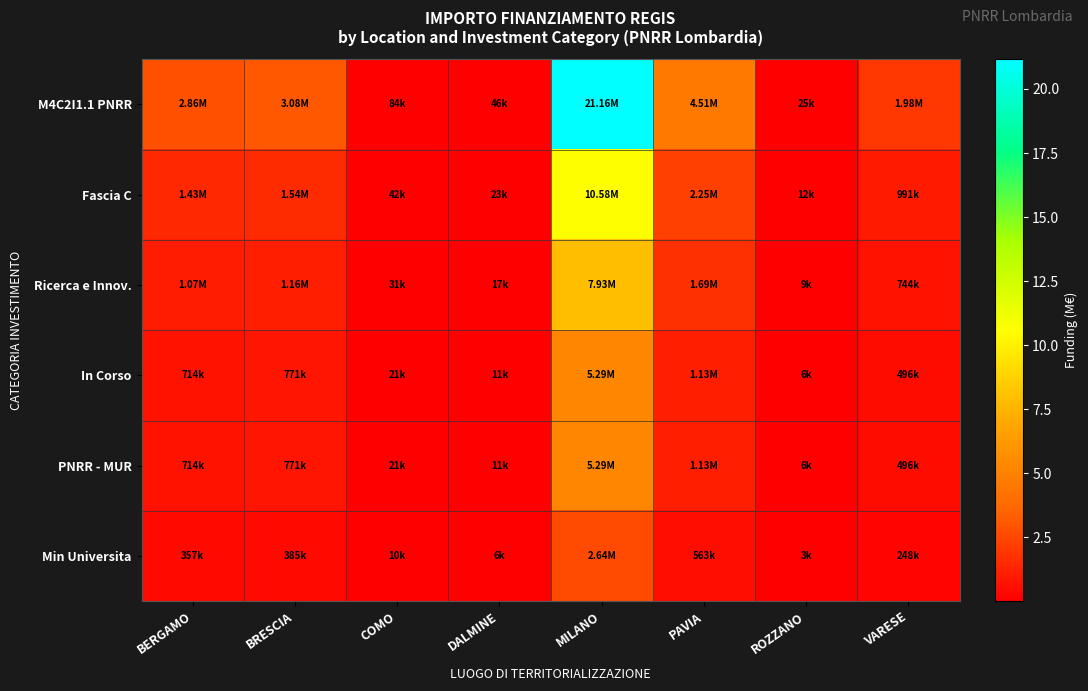

How many distinct data groups are displayed?

6